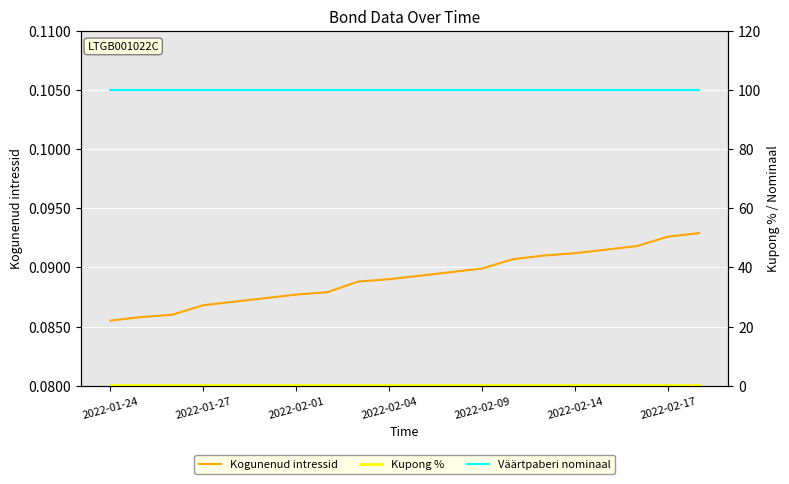

Which series has the largest total across all categories?

Väärtpaberi nominaal